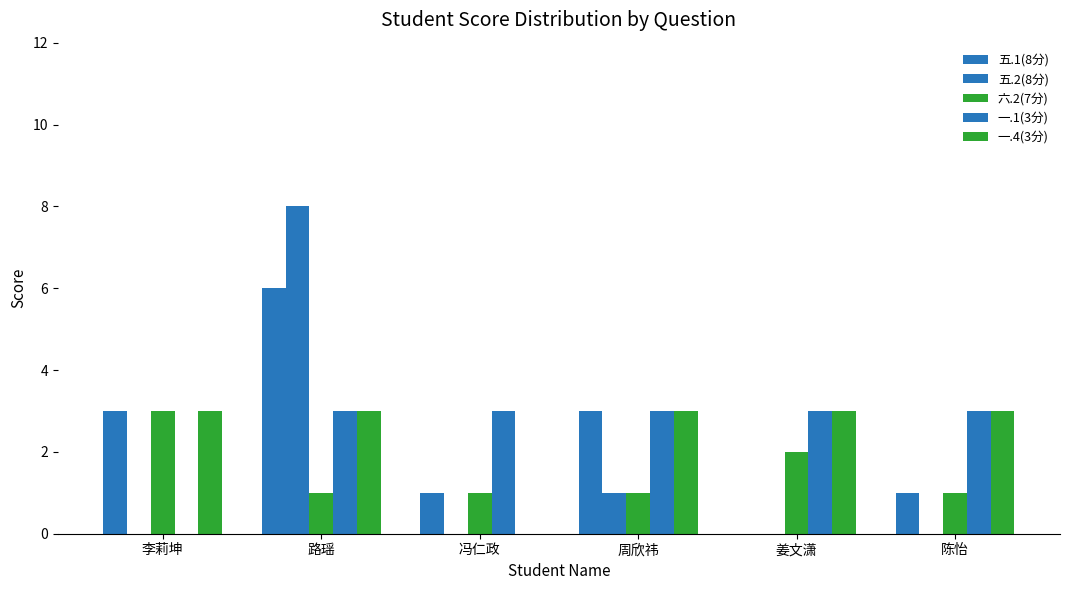

Are the bars horizontal?

No